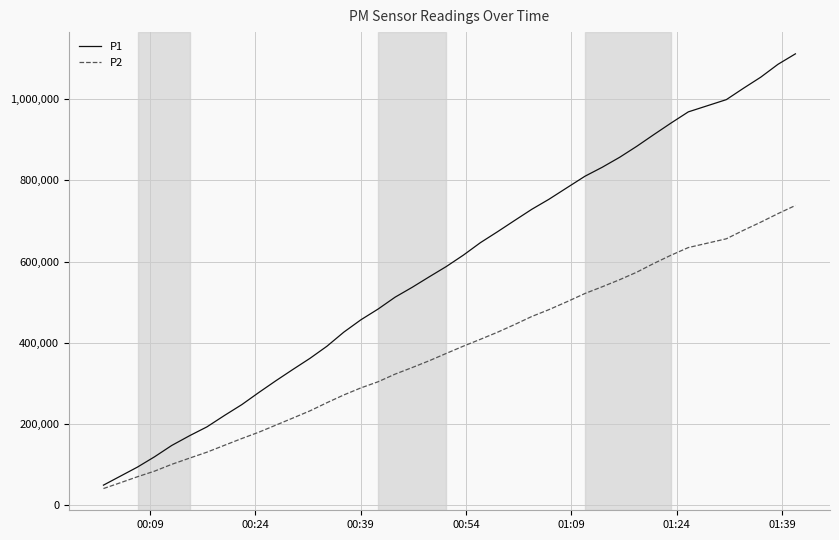

List the series in order of their overall mean, lowest first.

P2, P1